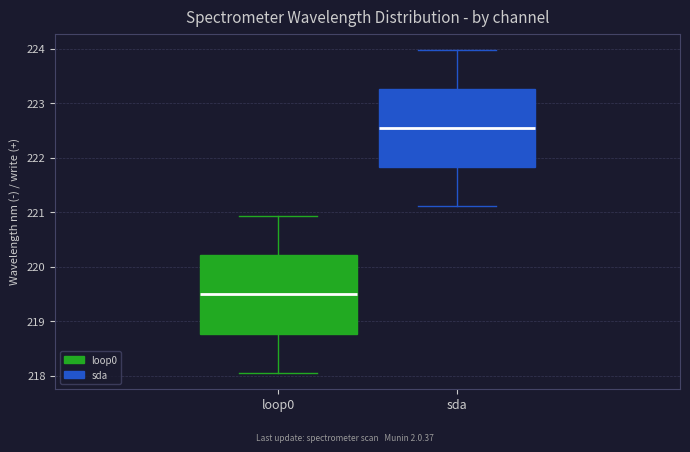

Reading left to right, read every box against the y-axis: the position of its median line, the range the box covers, and the ends of its whiskers. The values are not printed on the chart, so give them approximately, as read against the axis.

loop0: median 219.5, box 218.8 to 220.2, whiskers 218.1 to 220.9
sda: median 222.5, box 221.8 to 223.3, whiskers 221.1 to 224.0